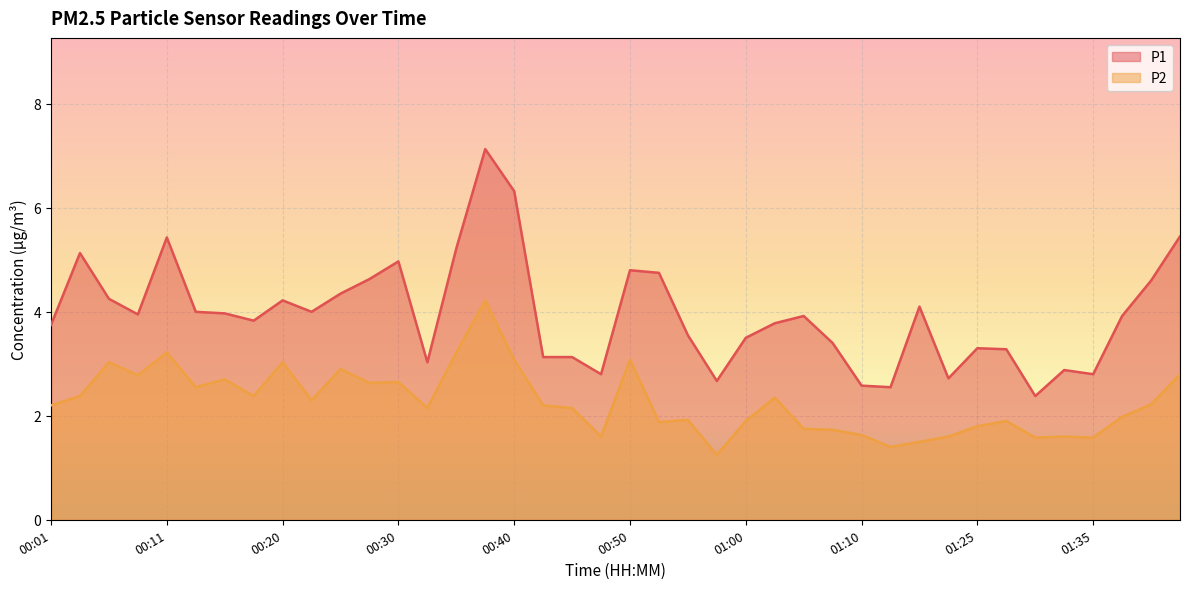

Does the chart display data point markers on the line(s)?

No